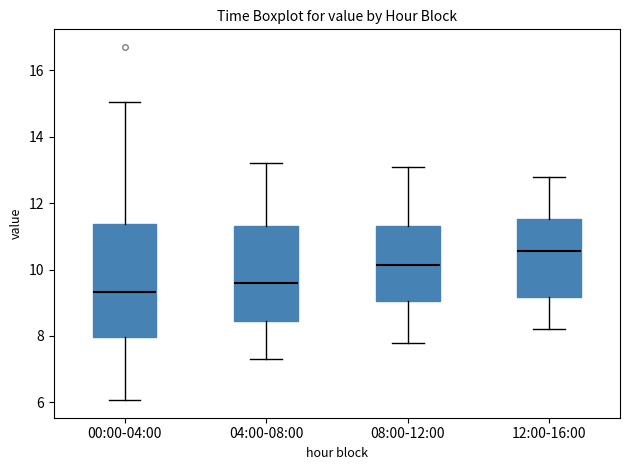

Reading left to right, read every box against the y-axis: the position of its median line, the range the box covers, and the ends of its whiskers. The values are not printed on the chart, so give them approximately, as read against the axis.

00:00-04:00: median 9.4, box 8.0 to 11.4, whiskers 6.0 to 15.0
04:00-08:00: median 9.6, box 8.4 to 11.4, whiskers 7.4 to 13.2
08:00-12:00: median 10.2, box 9.0 to 11.4, whiskers 7.8 to 13.2
12:00-16:00: median 10.6, box 9.2 to 11.6, whiskers 8.2 to 12.8